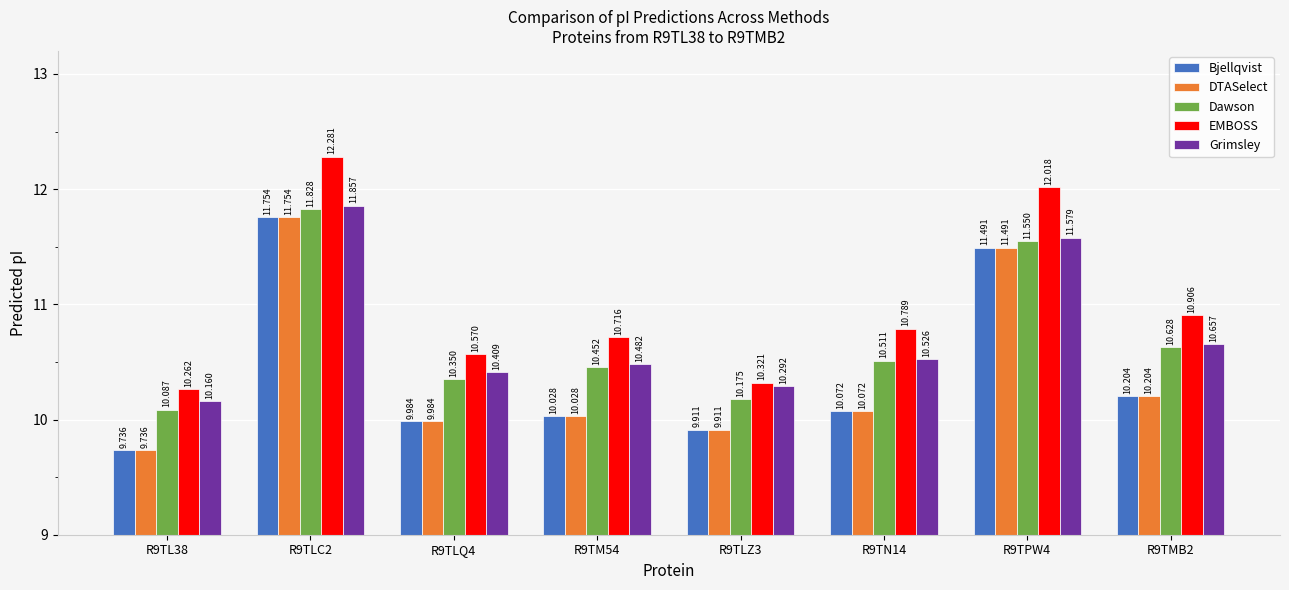

Between R9TLQ4 and R9TMB2, which series saw the biggest shift?

EMBOSS